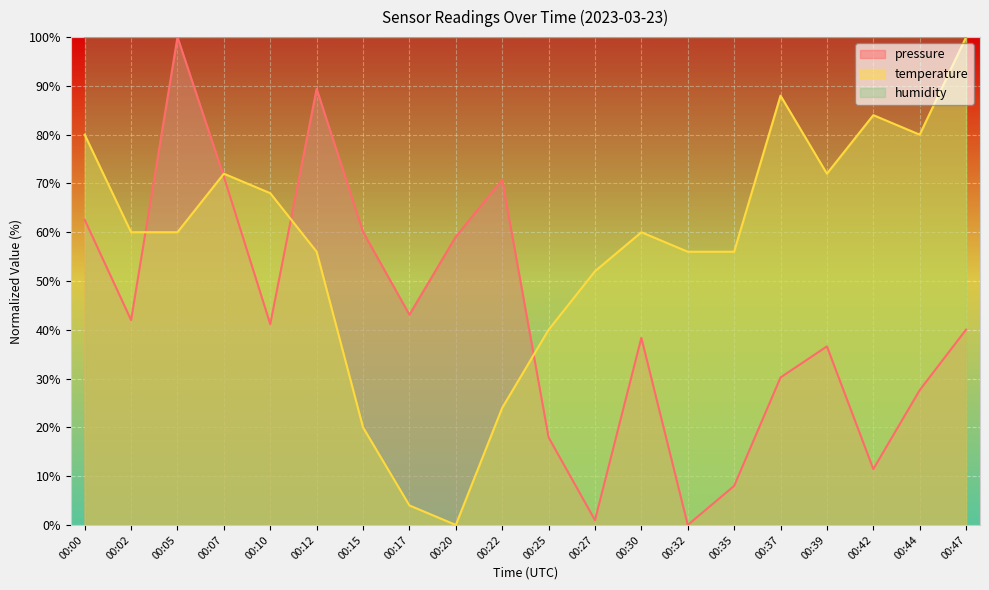

Count the number of categories in the chart.

20